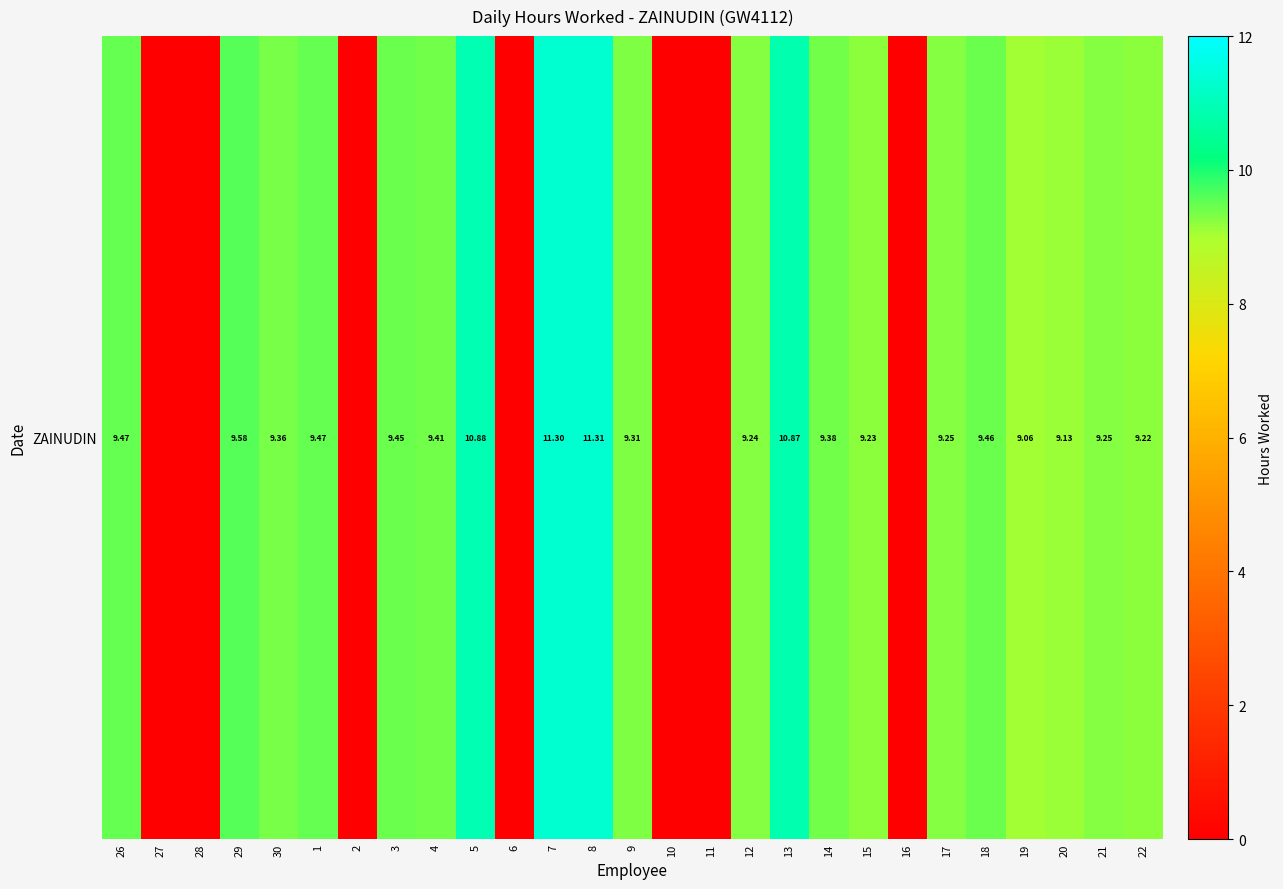

Rank the categories by value from lowest to highest.

27, 28, 2, 6, 10, 11, 16, 19, 20, 22, 15, 12, 17, 21, 9, 30, 14, 4, 3, 18, 26, 1, 29, 13, 5, 7, 8